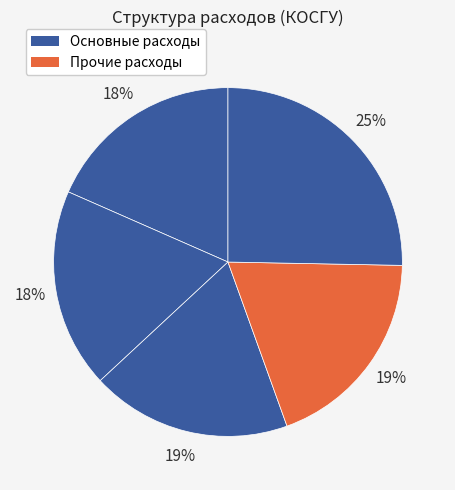

Does any single category account for the majority?

No